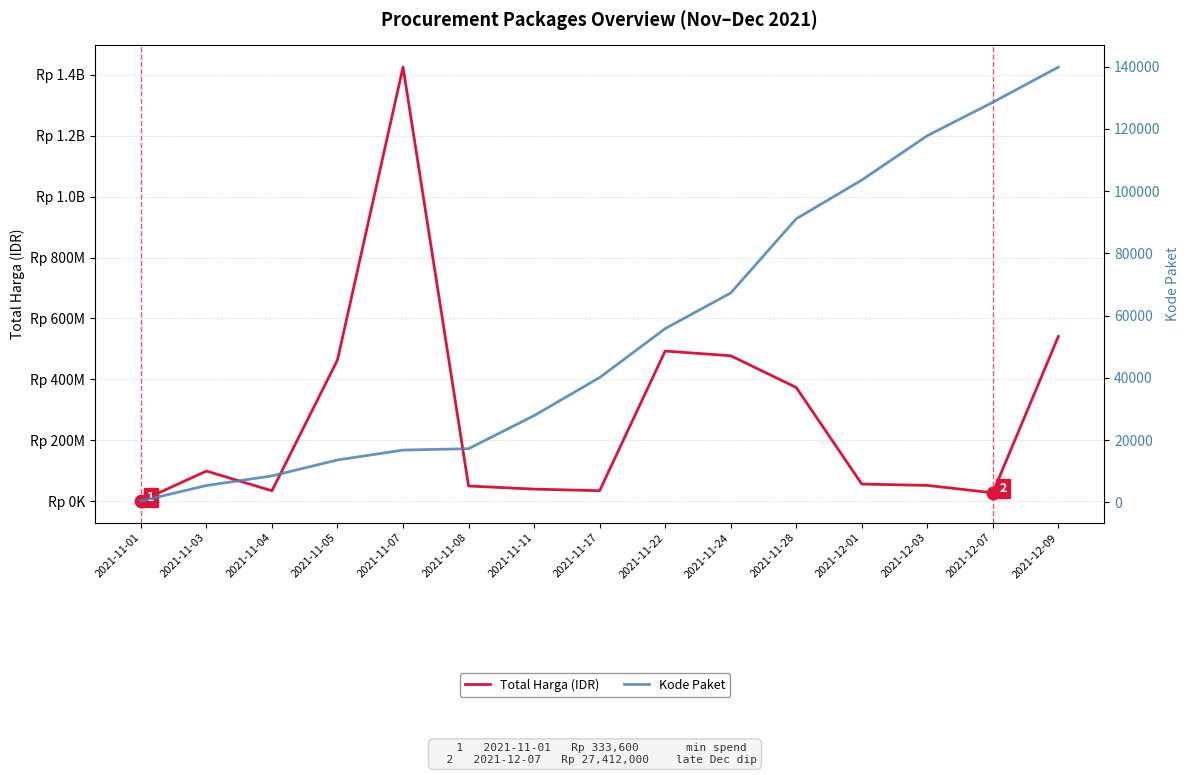

What is the spread (max minus min) of values at 2021-11-17?

34251888